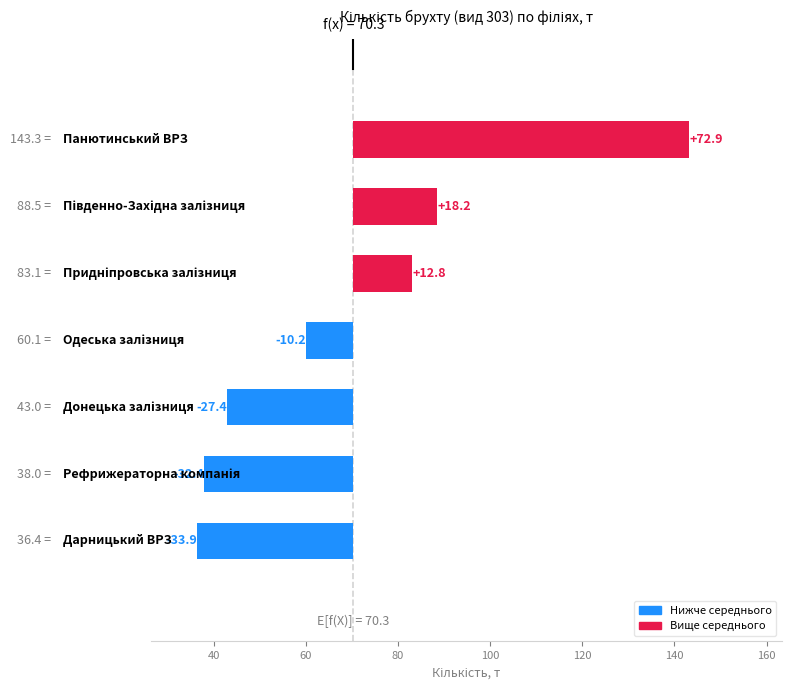

Reading right to left, extract all data points from this chart.

72.9	18.2	12.8	-10.2	-27.4	-32.4	-33.9